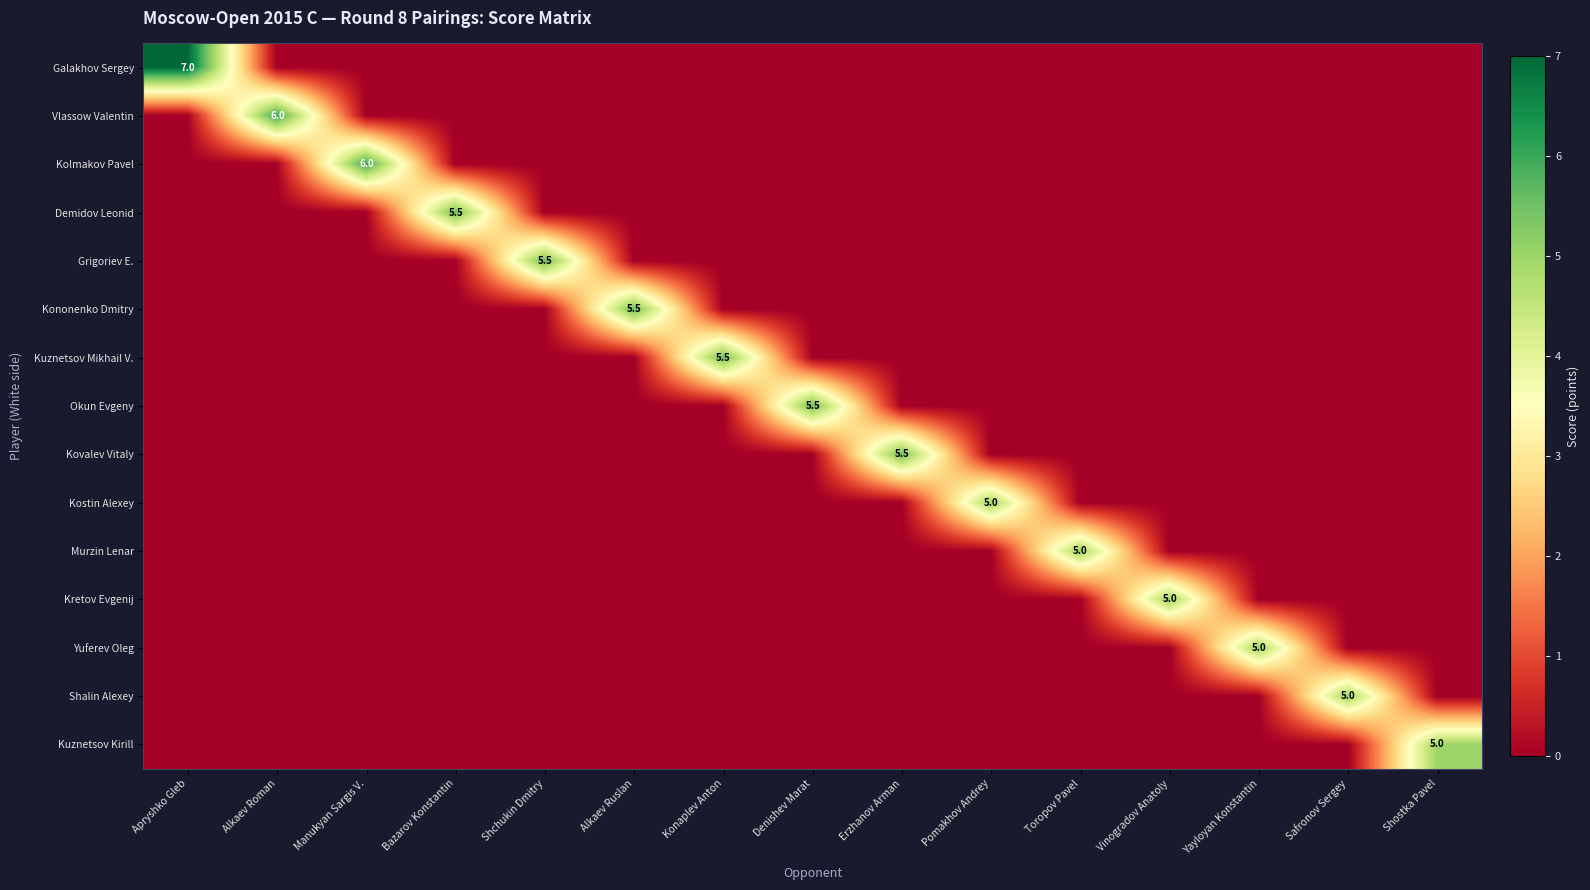

What is the total value across all series at Shostka Pavel?

5.0